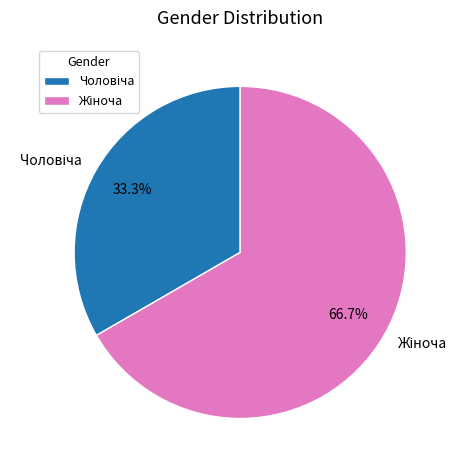

Is there any slice that represents more than half of the pie?

Yes